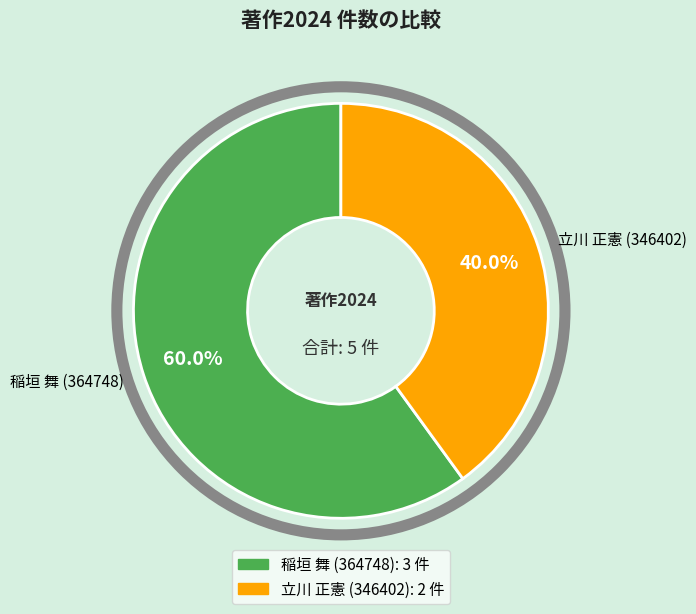

What is the smallest slice in the pie chart?

立川 正憲 (346402)